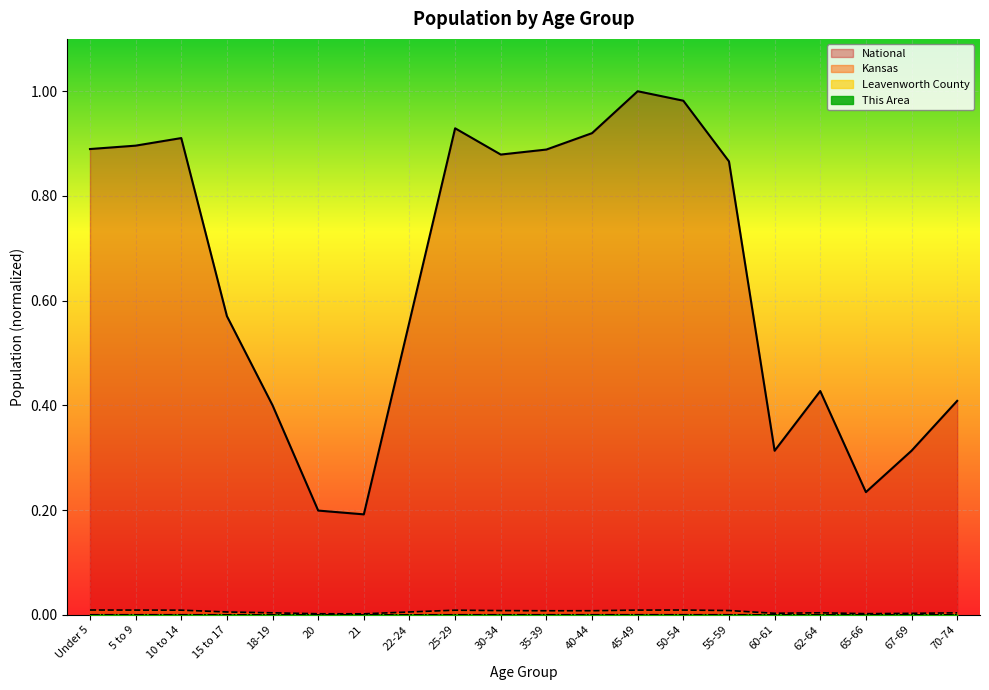

True or false: Leavenworth County and Kansas cross at least once.

False